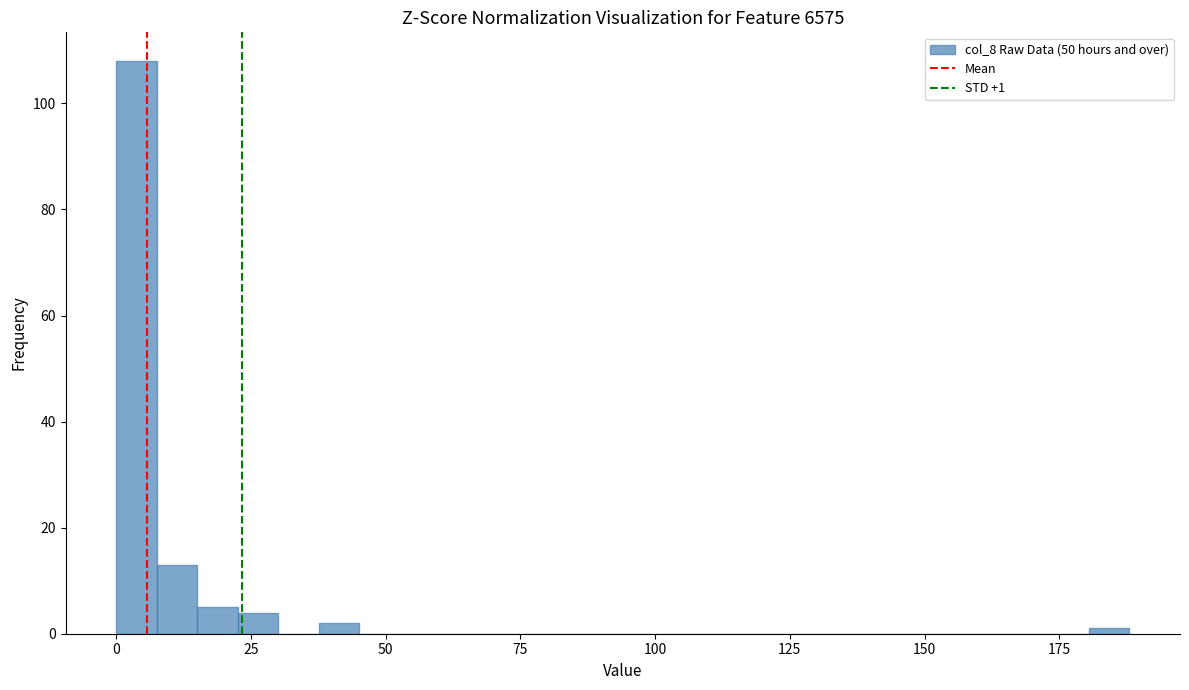

Read against the x-axis, roughly where is the centre of the tallest bar?

5